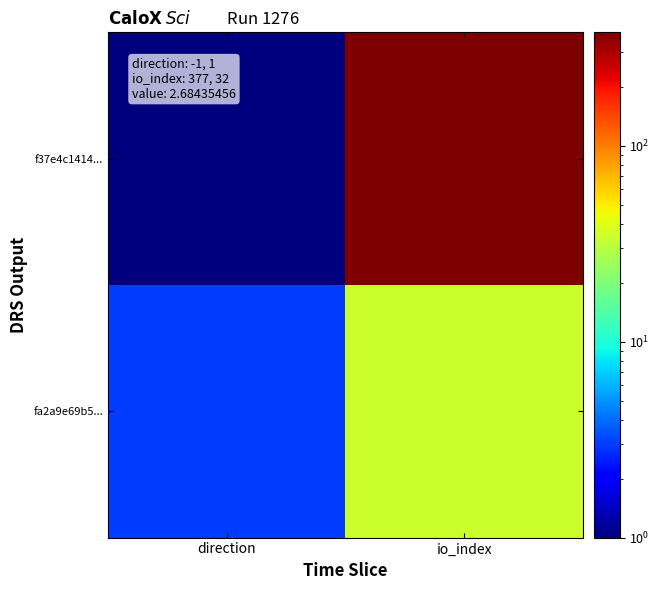

What is the spread (max minus min) of values at direction?

2